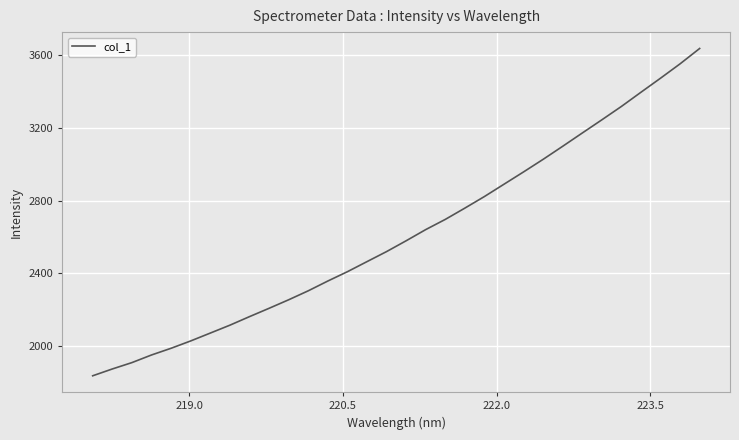

What is the greatest value displayed?

3636.4